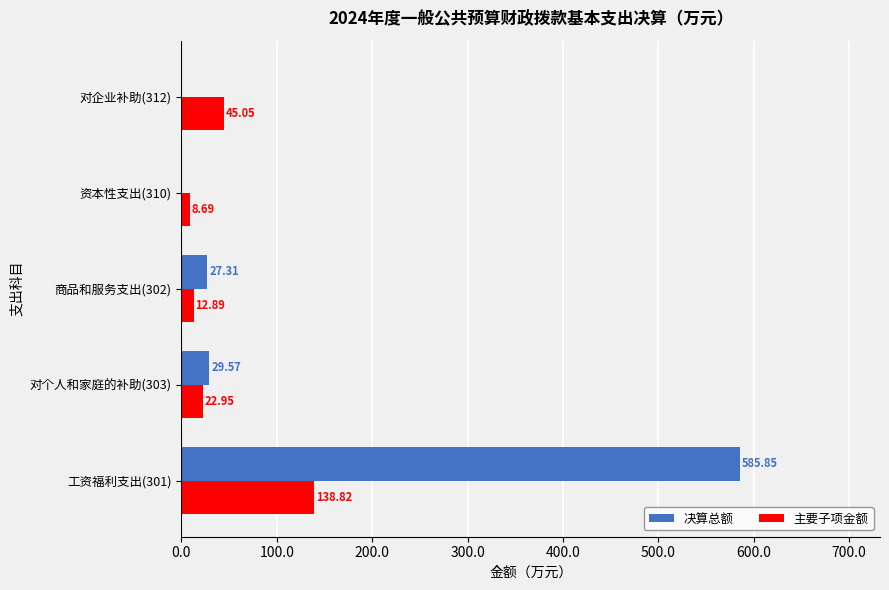

Which series changed the most between 对个人和家庭的补助(303) and 资本性支出(310)?

决算总额